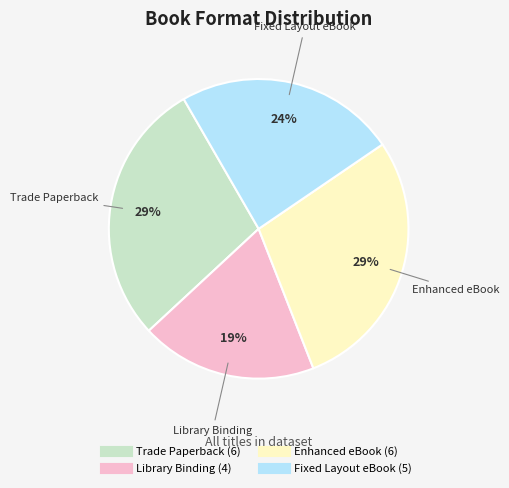

Is the sum of Trade Paperback and Fixed Layout eBook greater than half?

Yes